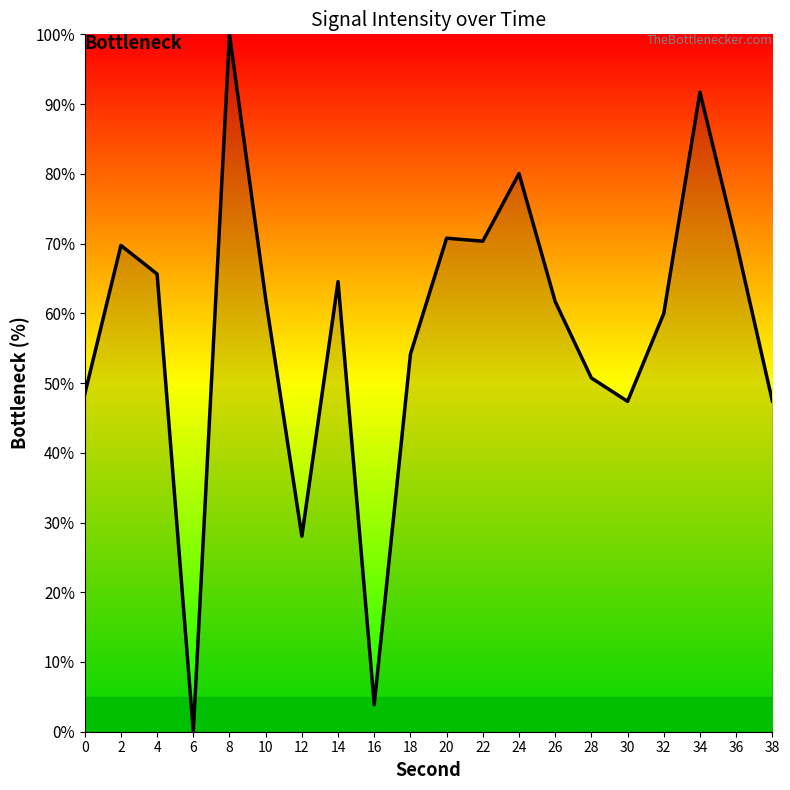

At which category does the chart reach its peak across all series?

8